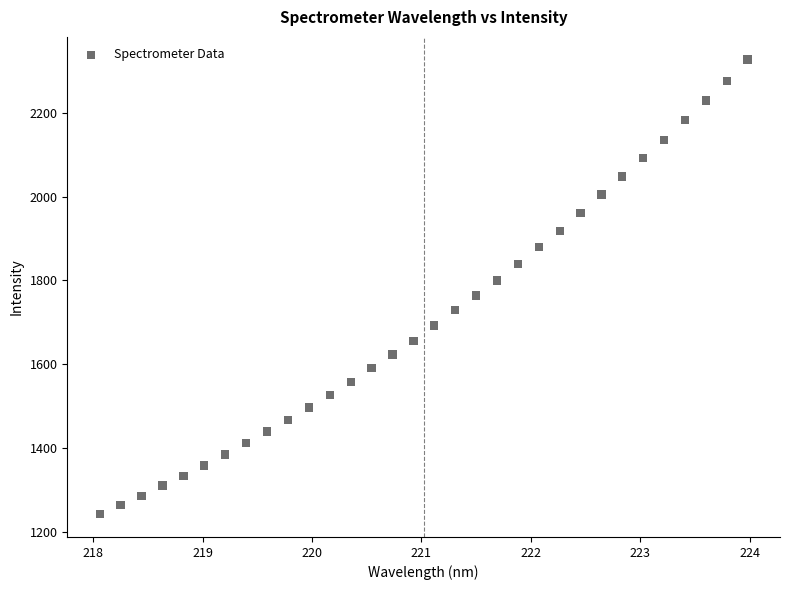

What is the range of Y values (max minus min)?

1085.9